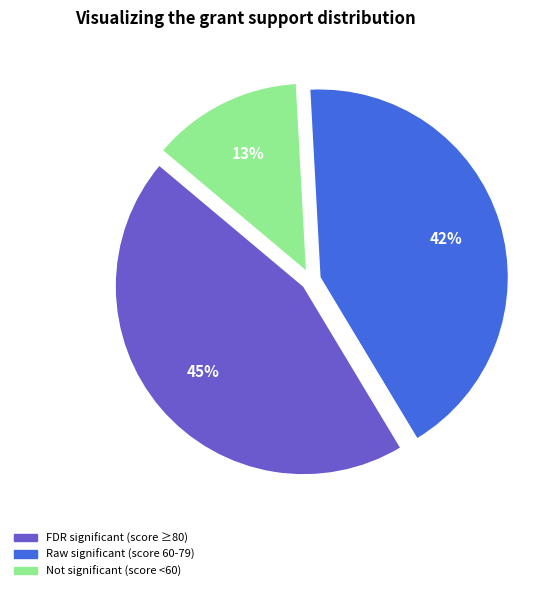

Is there a majority slice in this chart?

No